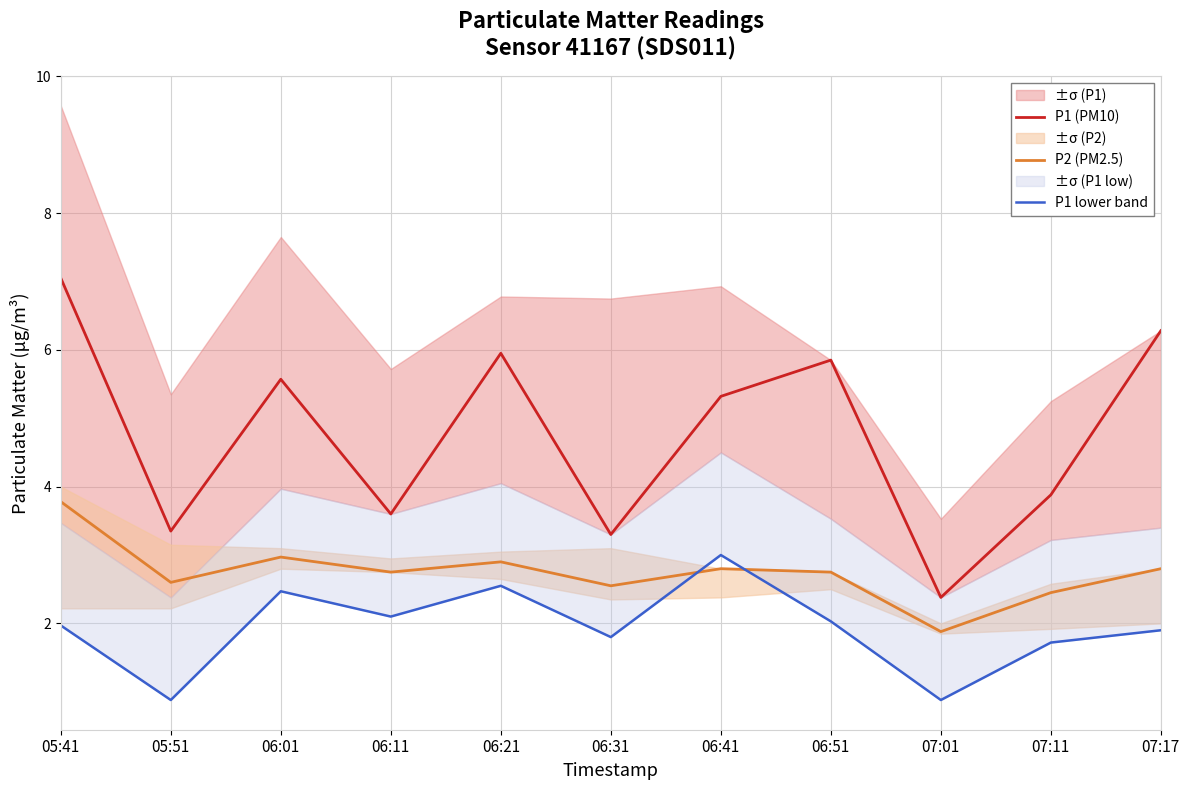

The P2 (PM2.5) series shows 1.1 at 07:11. True or false?

False